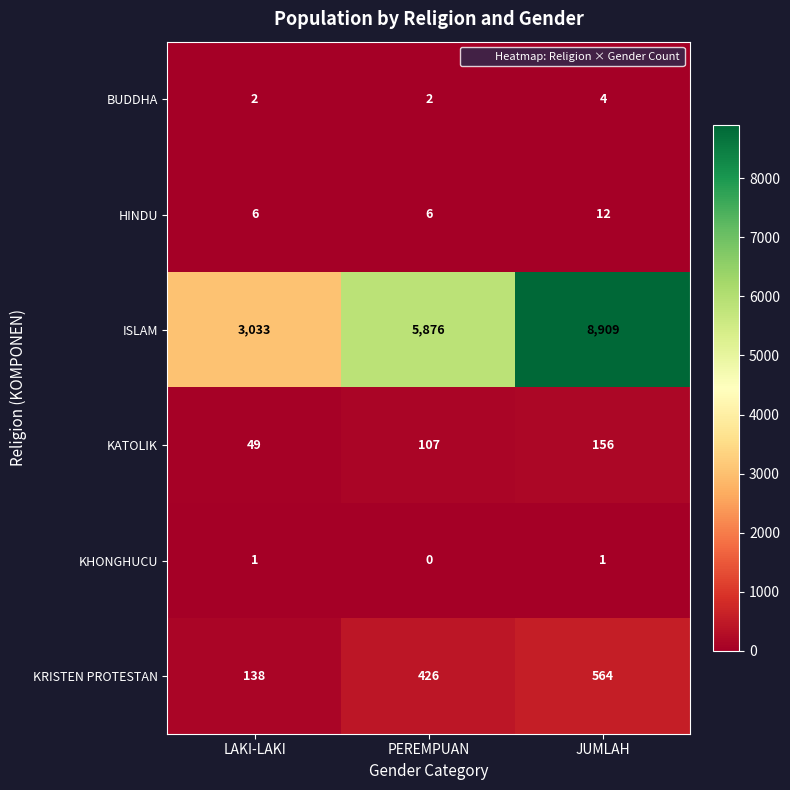

List the series in order of their peak value, lowest first.

KHONGHUCU, BUDDHA, HINDU, KATOLIK, KRISTEN PROTESTAN, ISLAM